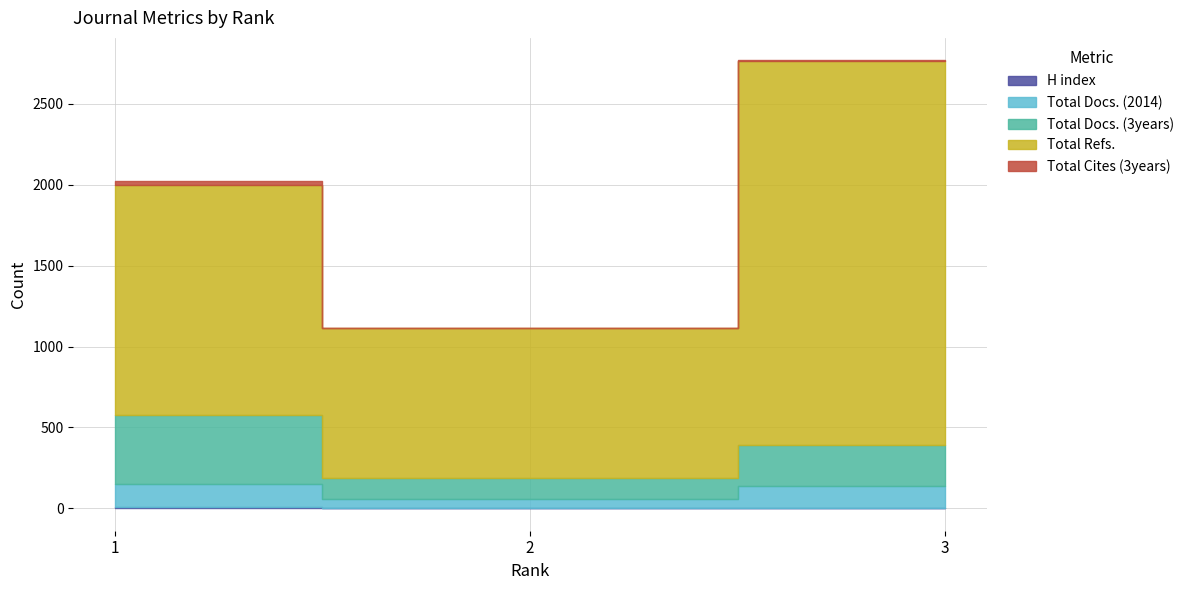

What is the sum of the H index values at 1 and 3?

11